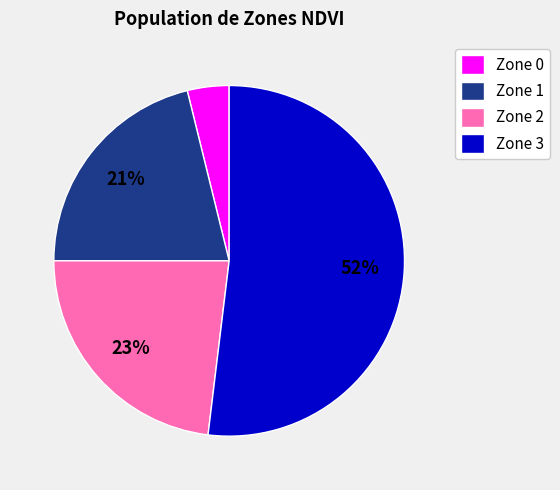

What is the ratio of the value at Zone 3 to the value at Zone 1?

2.5